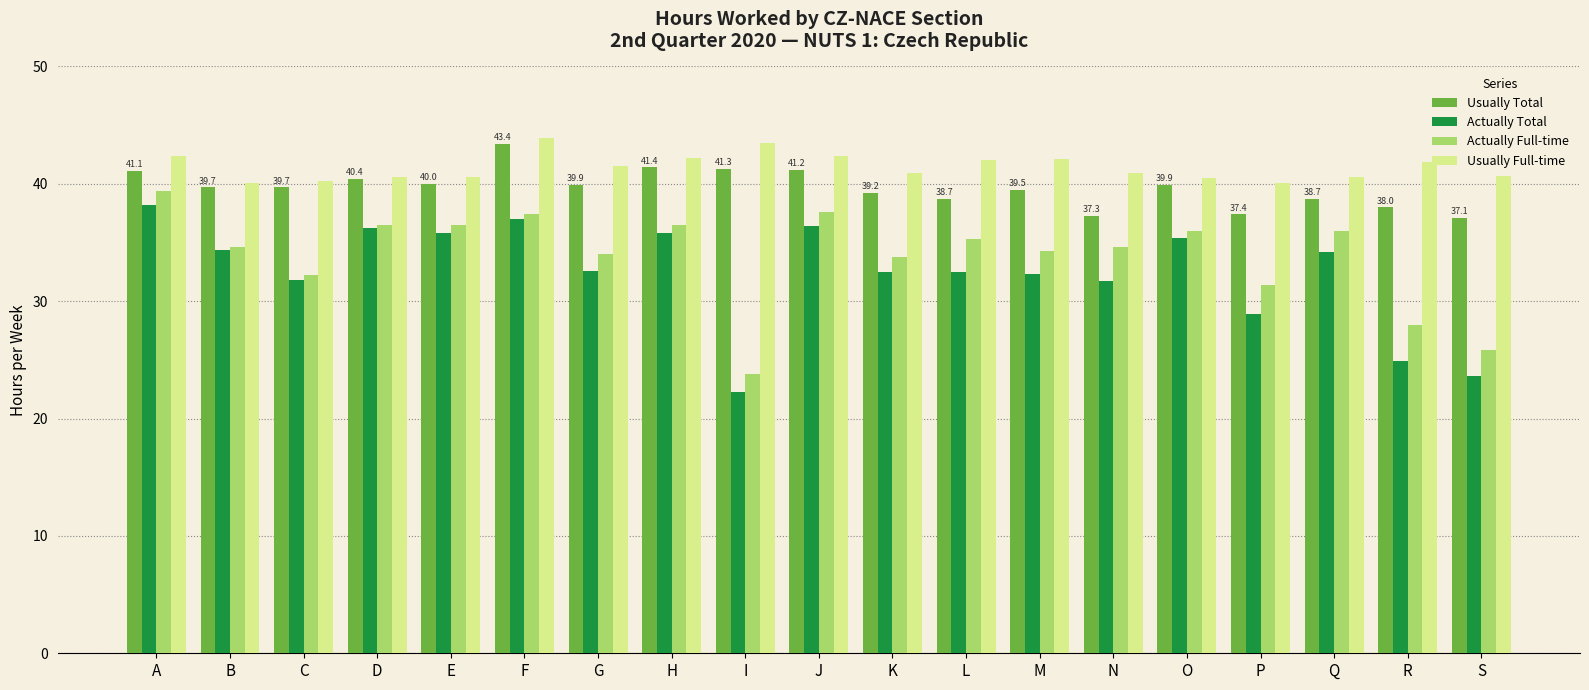

What is the total value across all series at C?

143.9